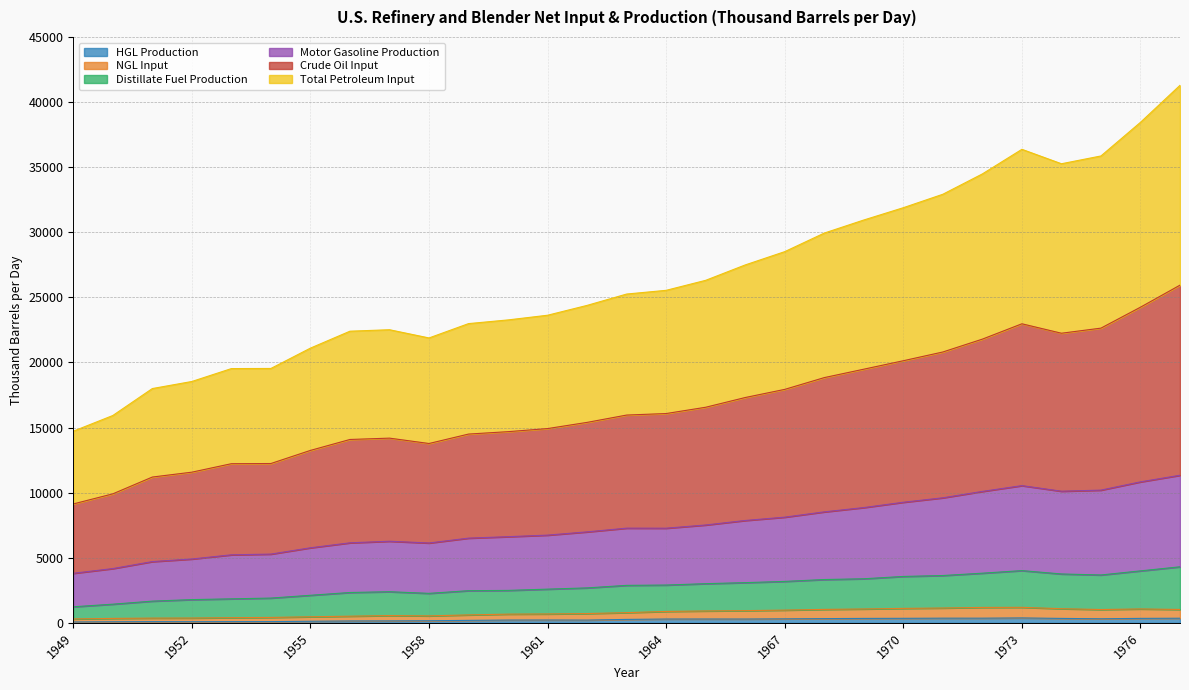

Does the chart have visible grid lines?

Yes